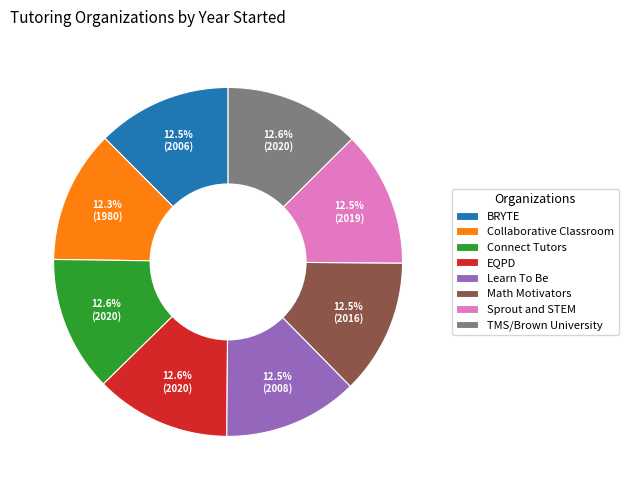

Count the number of slices in the pie.

8